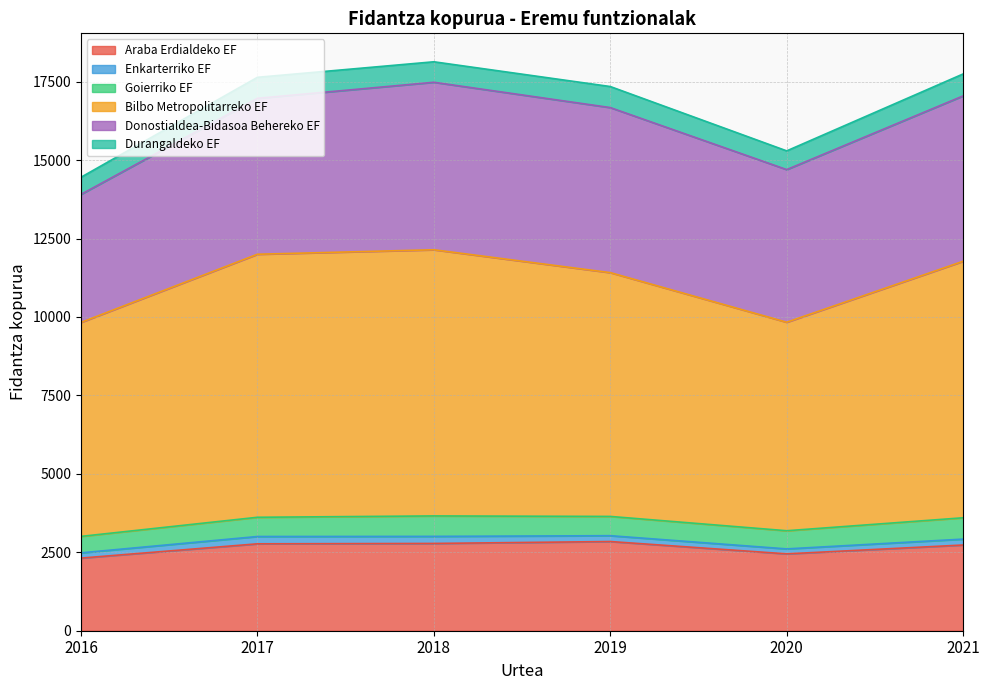

Which series has the largest total across all categories?

Bilbo Metropolitarreko EF